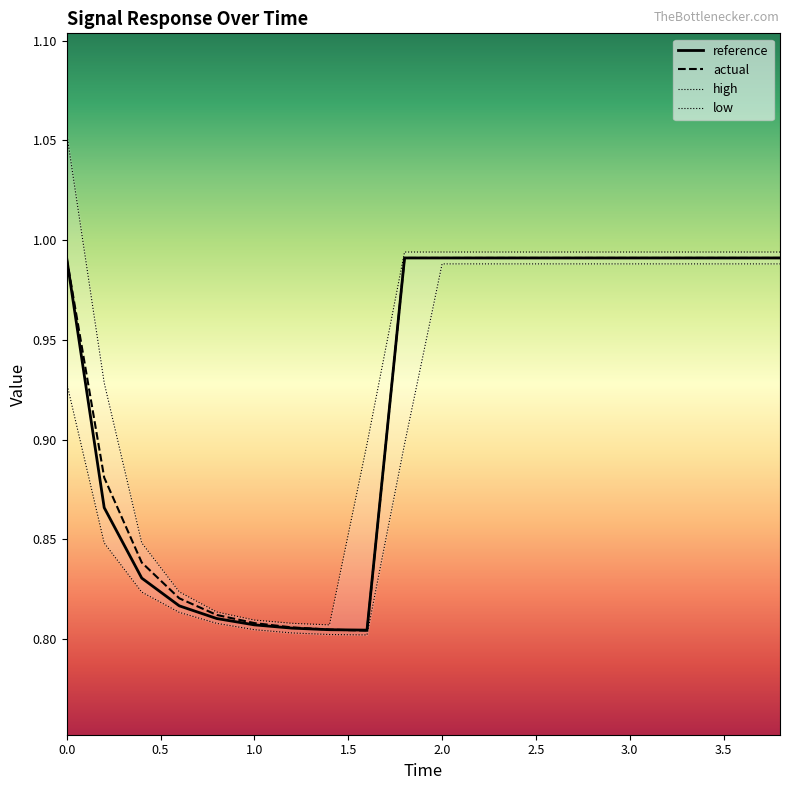

What is the difference between the maximum and second lowest values in the high series?

0.2